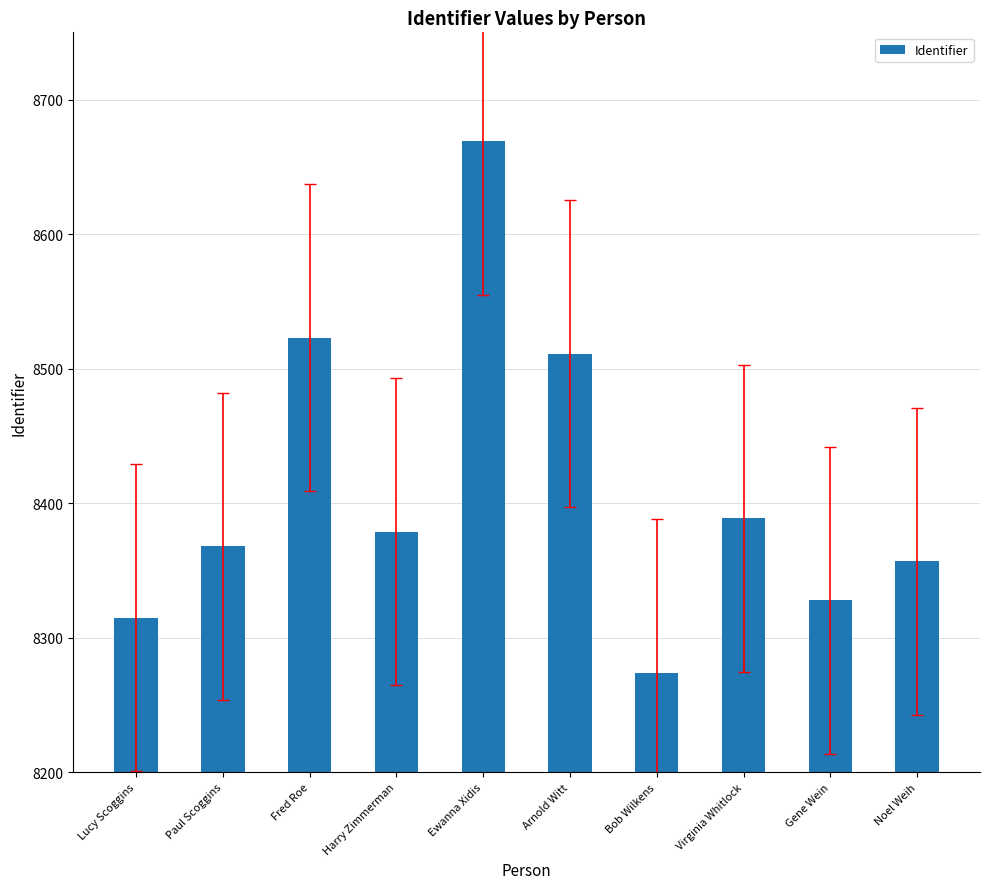

Which has a higher value, Bob Wilkens or Noel Weih?

Noel Weih